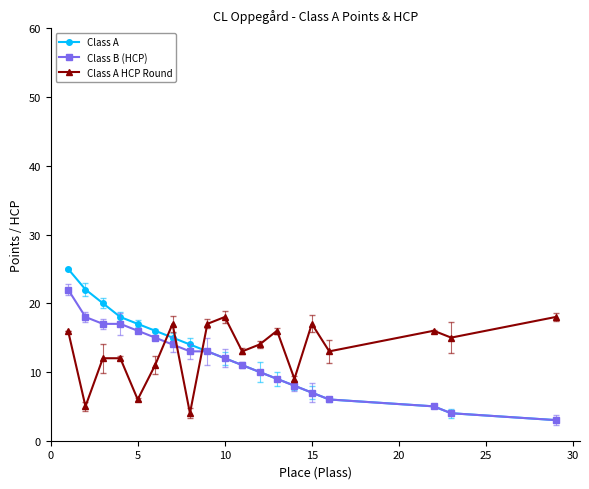

Which series has the largest range (max minus min)?

Class A